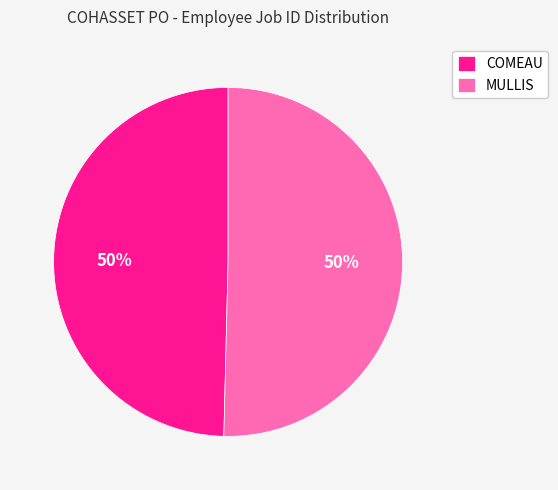

To the nearest percent, what percentage of the pie is MULLIS?

50%